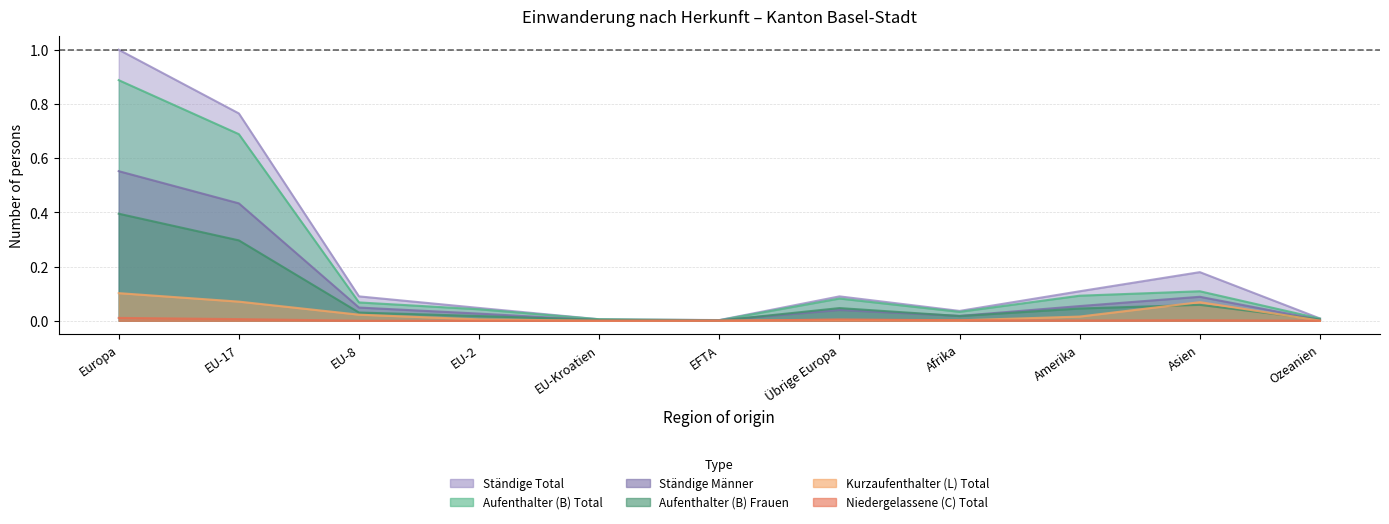

Which series has the largest total across all categories?

Ständige Total